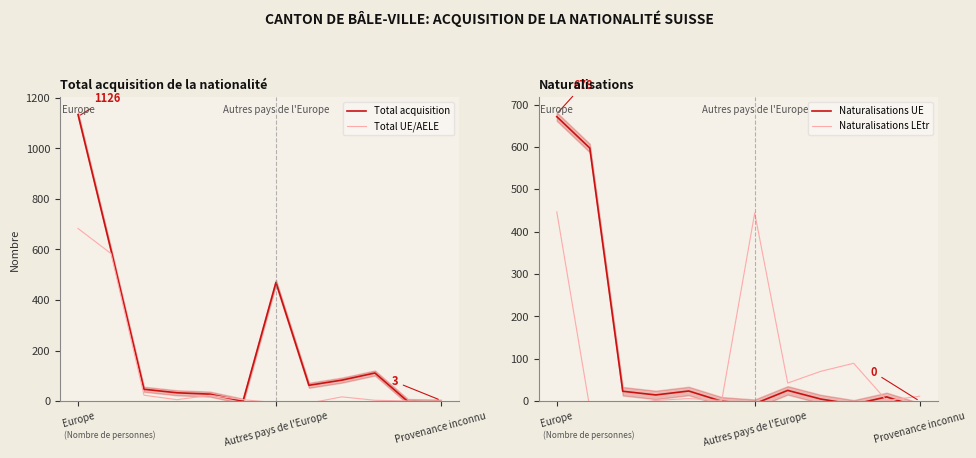

What is the average value of the Naturalisations LEtr series?

90.7